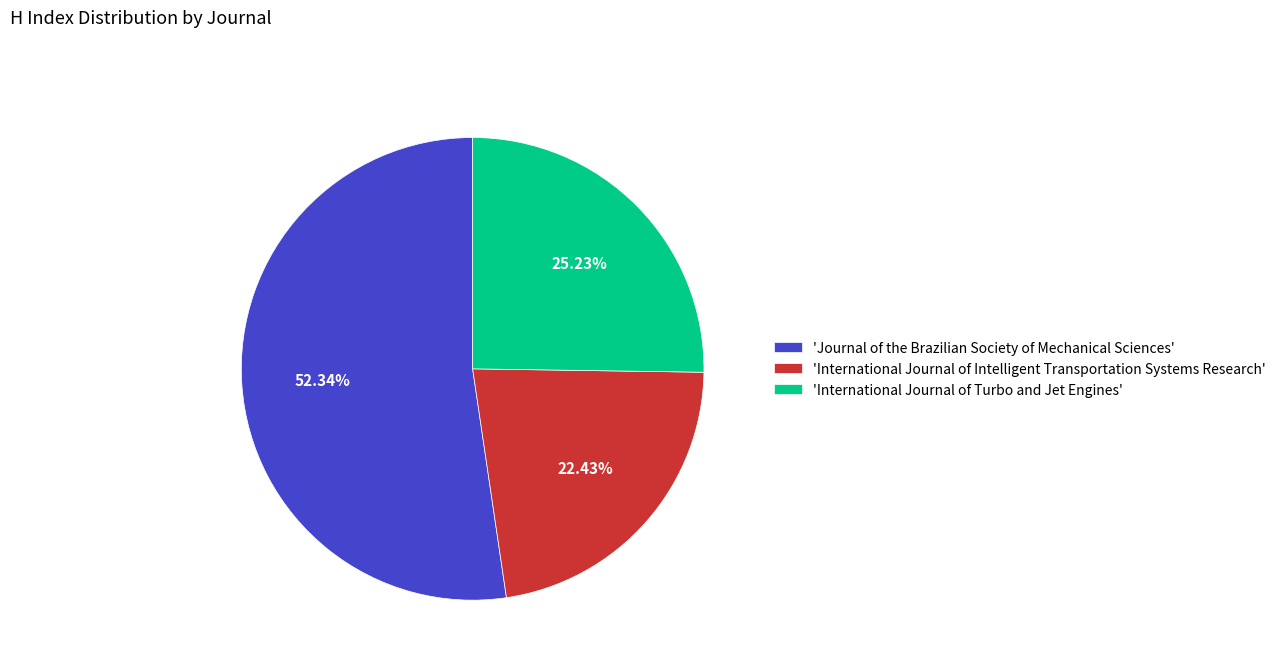

Rank the categories by value from highest to lowest.

'Journal of the Brazilian Society of Mechanical Sciences', 'International Journal of Turbo and Jet Engines', 'International Journal of Intelligent Transportation Systems Research'